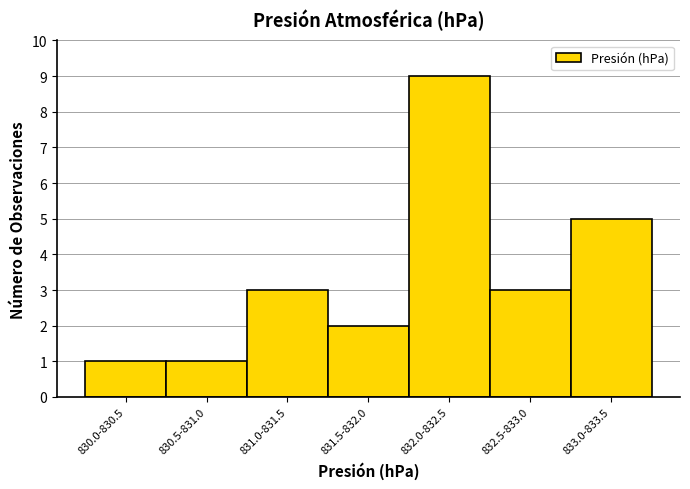

Reading left to right, extract all data points from this chart.

1	1	3	2	9	3	5